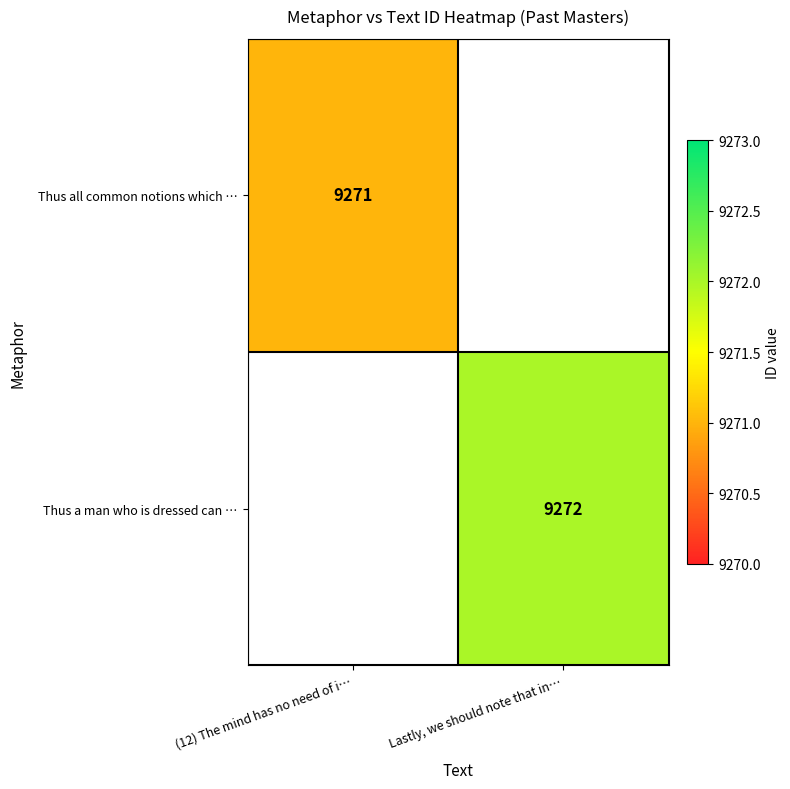

The Thus a man who is dressed can … series shows 5810 at Lastly, we should note that in…. True or false?

False